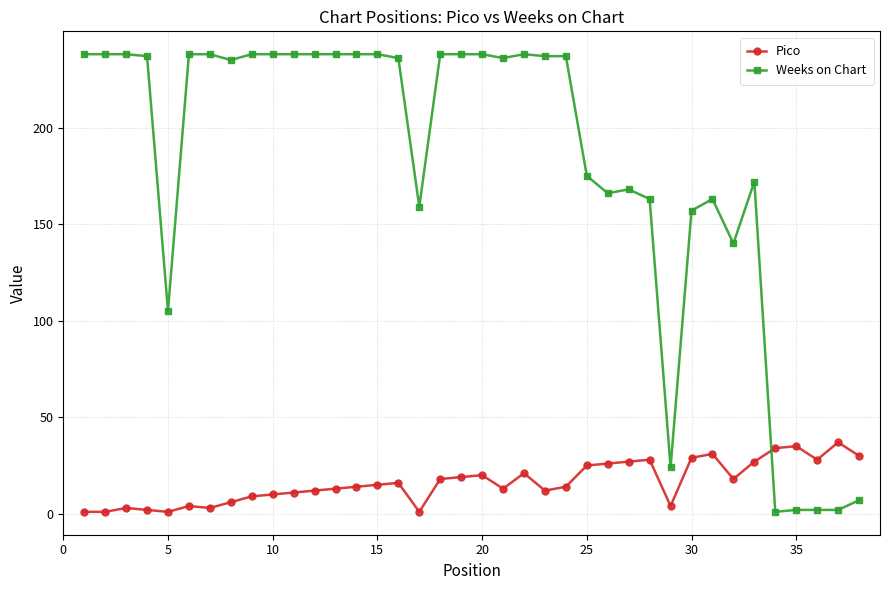

What is the maximum value for Weeks on Chart?

238